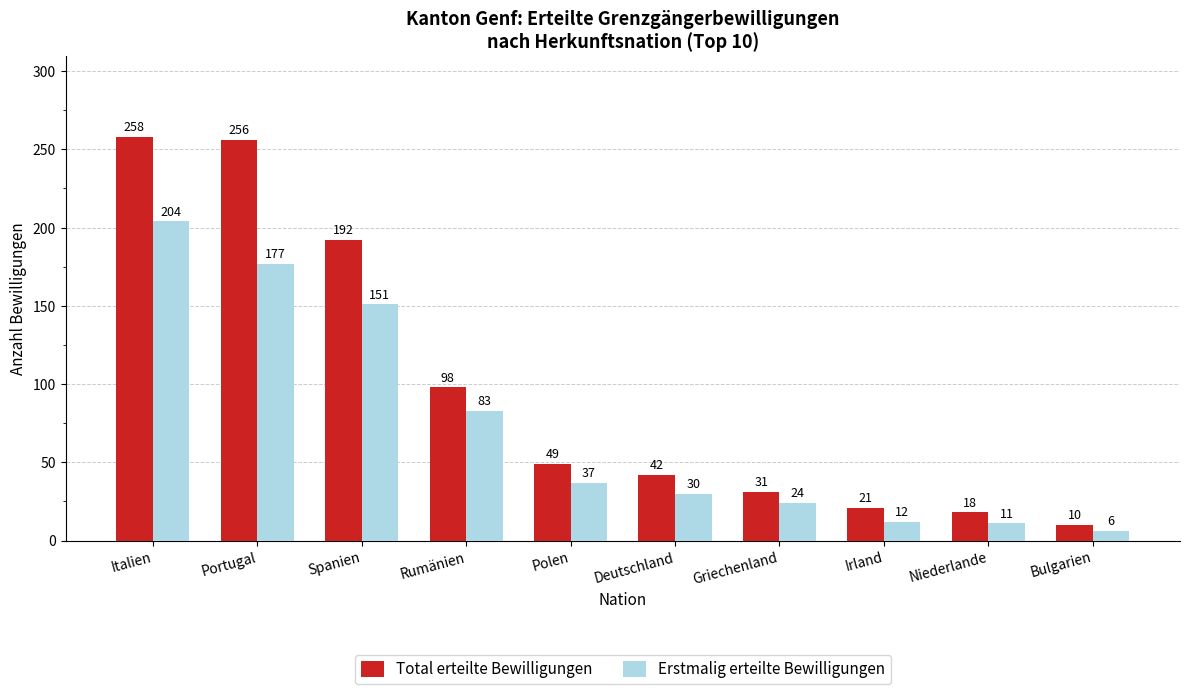

Where is Total erteilte Bewilligungen nearest to the value 134?

Rumänien